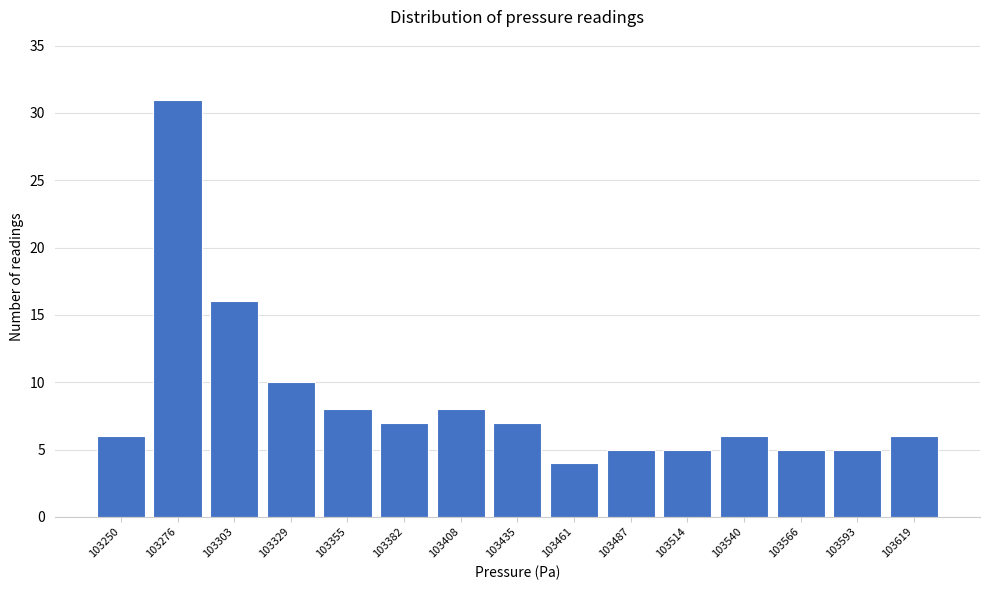

Reading left to right, what are all the values shown in this chart?

6	31	16	10	8	7	8	7	4	5	5	6	5	5	6